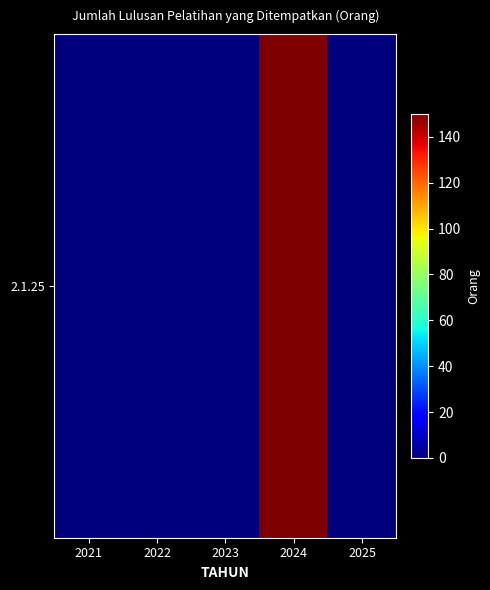

What is the sum of the values at 2021 and 2024?

150